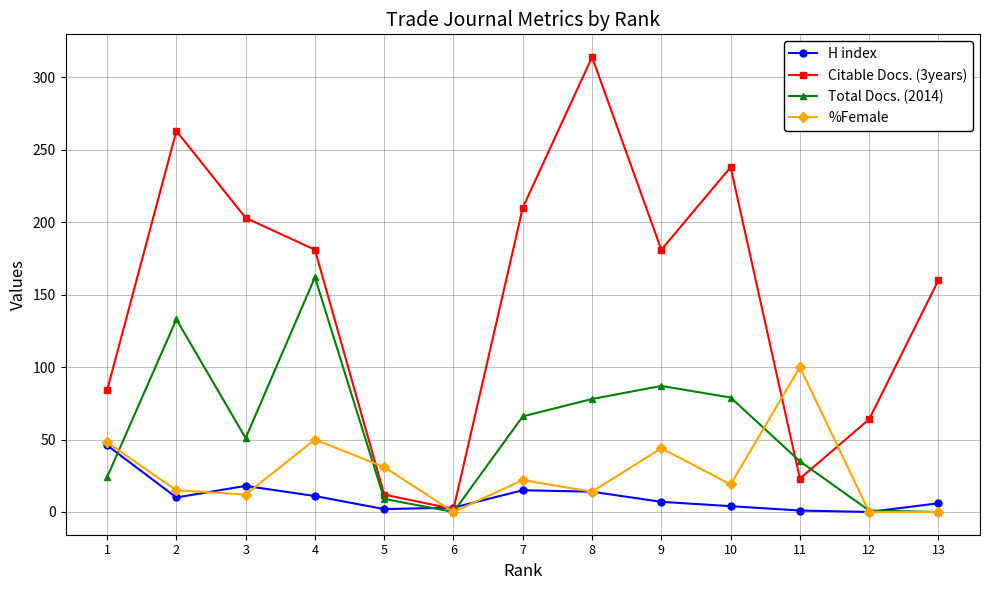

Which series has the largest total across all categories?

Citable Docs. (3years)